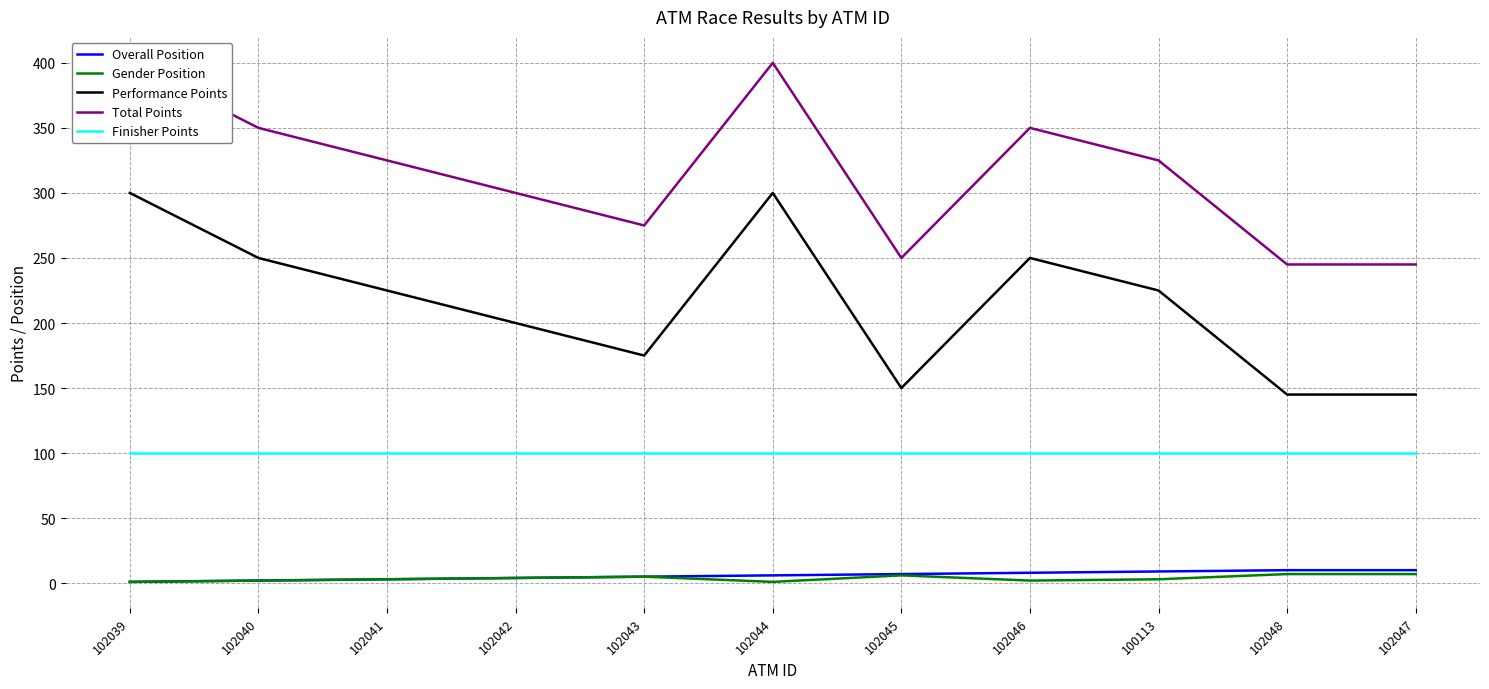

How many interior local peaks does the Total Points series have?

2